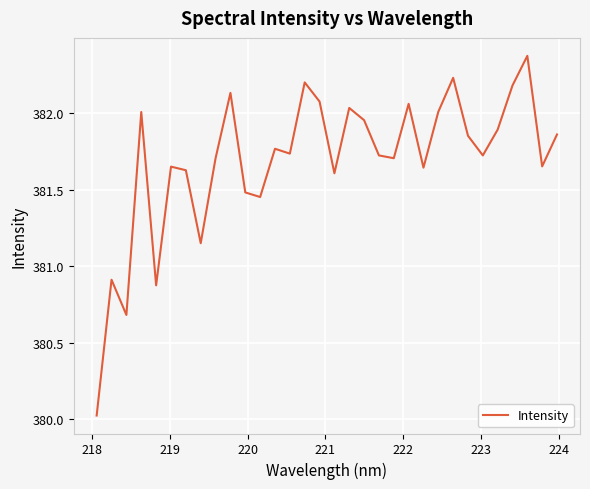

What is the difference between the maximum and minimum values?

2.3